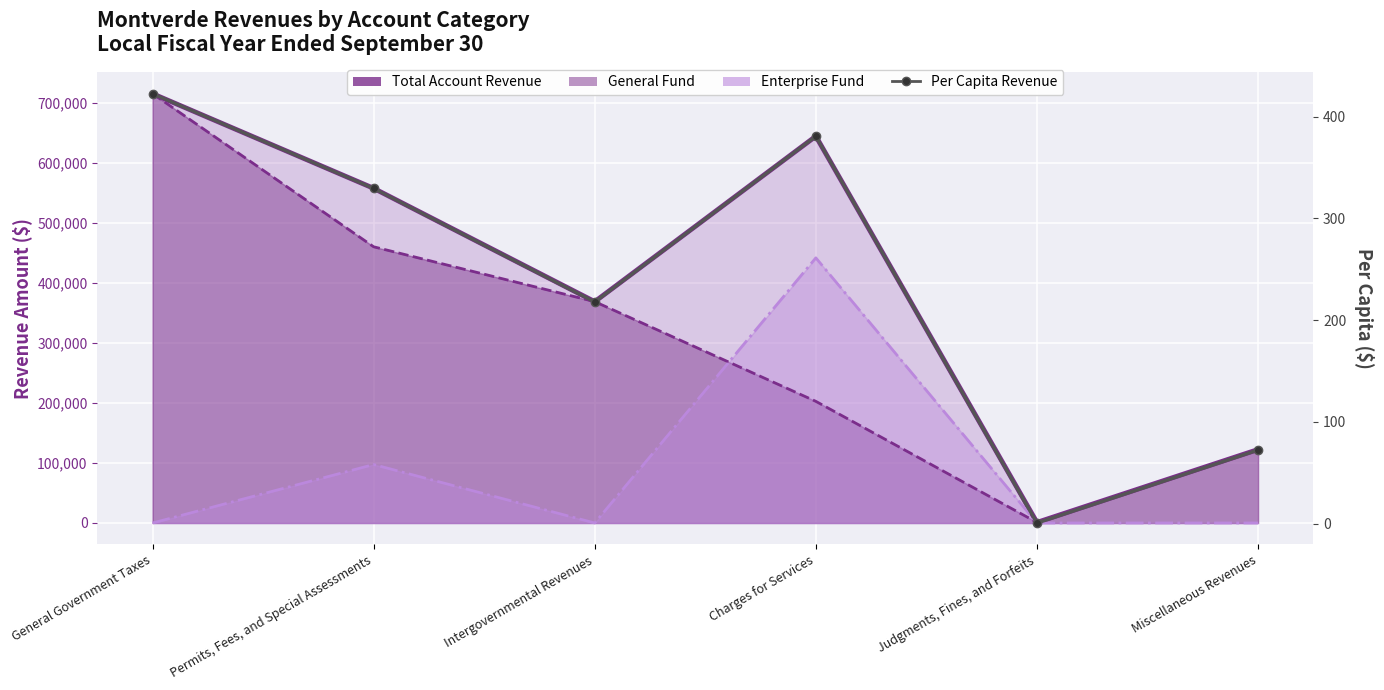

What position from the left is Intergovernmental Revenues?

3